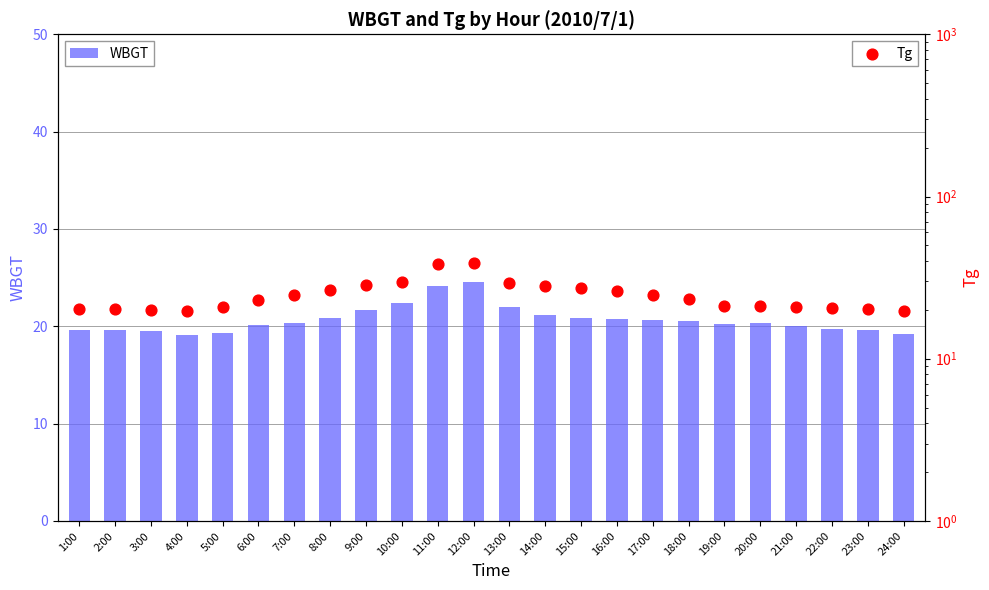

Is the value of WBGT at 6:00 greater than the value of Tg at 1:00?

No